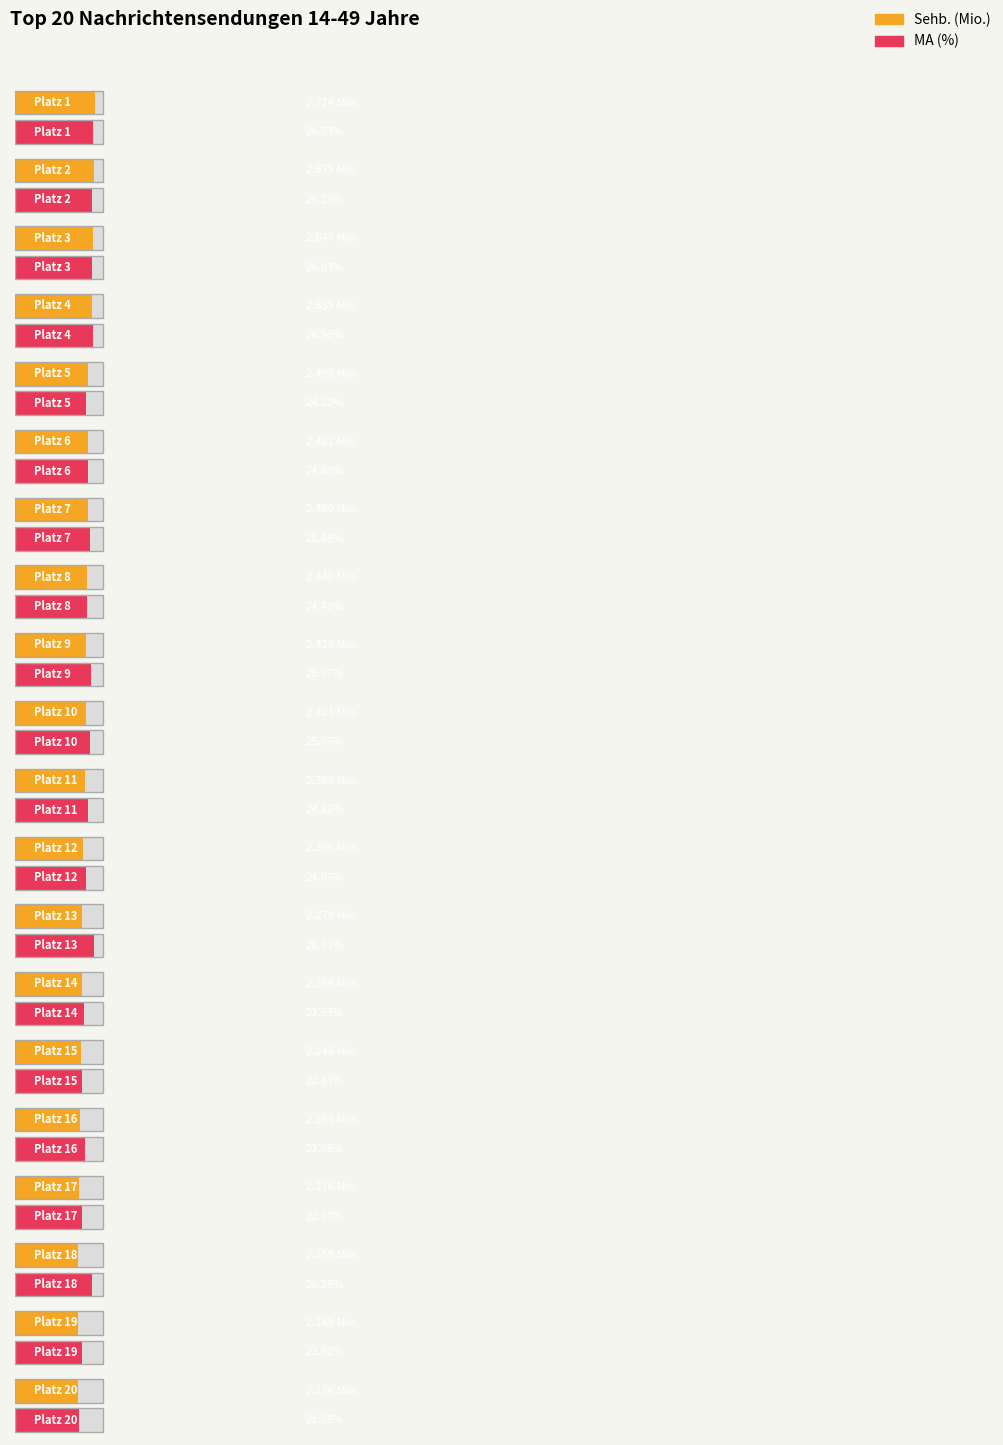

At which label does MA (%) reach its minimum?

Platz 20